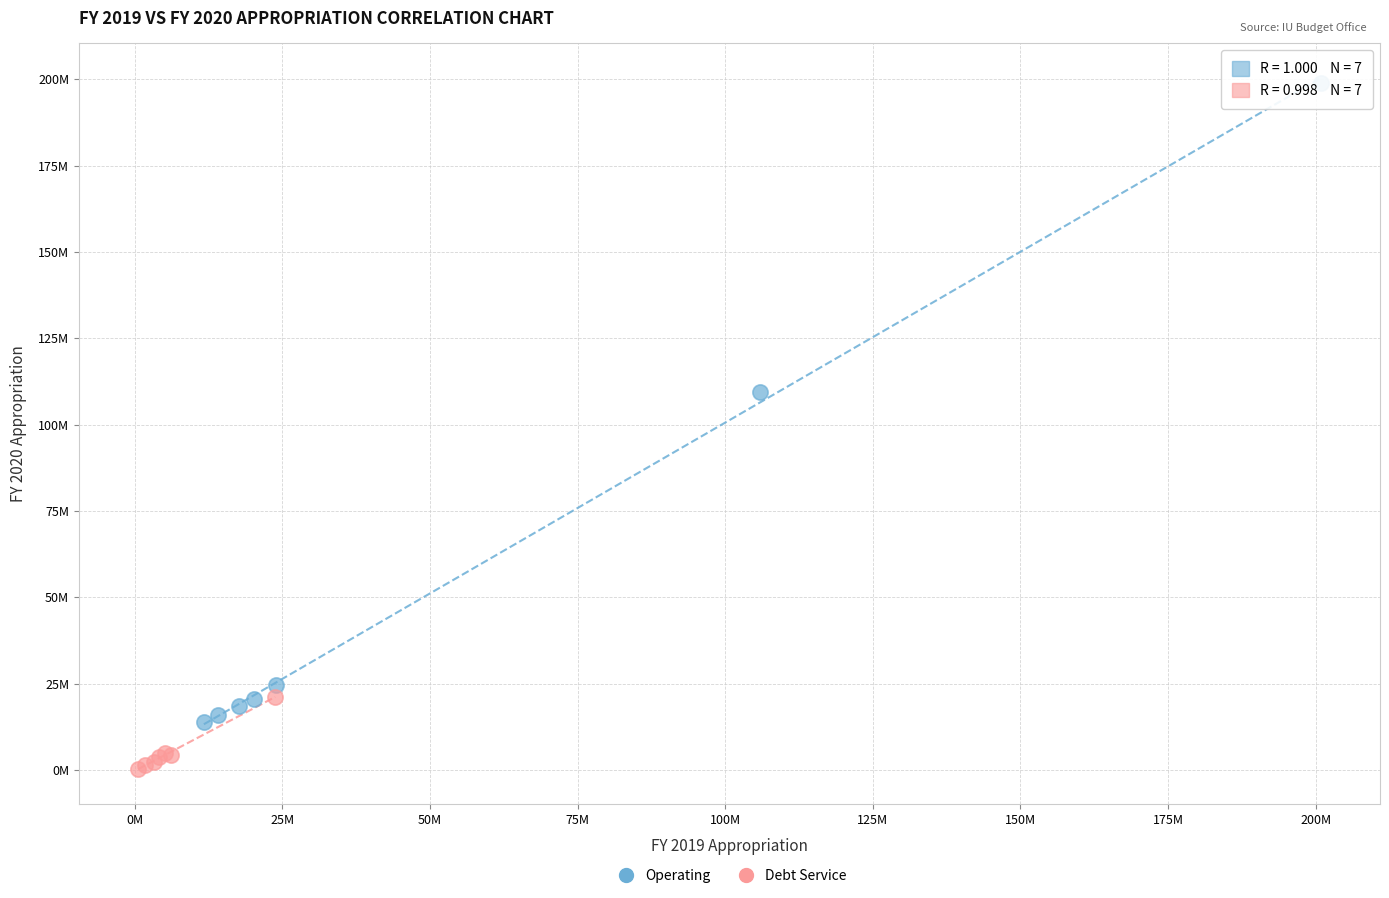

Which series has the largest Y range (max minus min)?

Operating